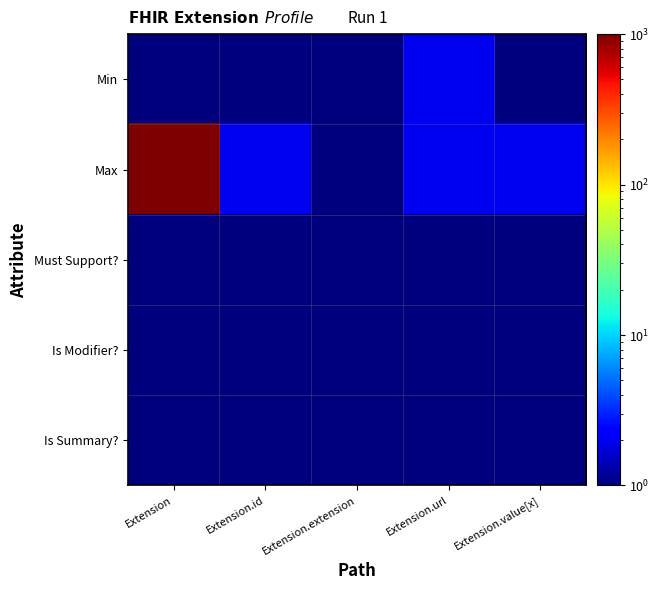

List the series in order of their peak value, highest first.

Max, Min, Must Support?, Is Modifier?, Is Summary?